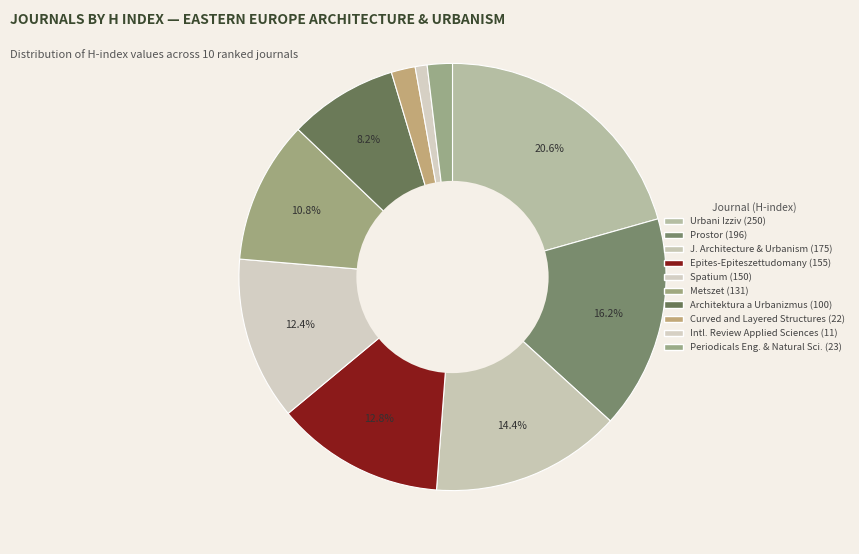

What is the largest slice in the pie chart?

Urbani Izziv (Slovenia)